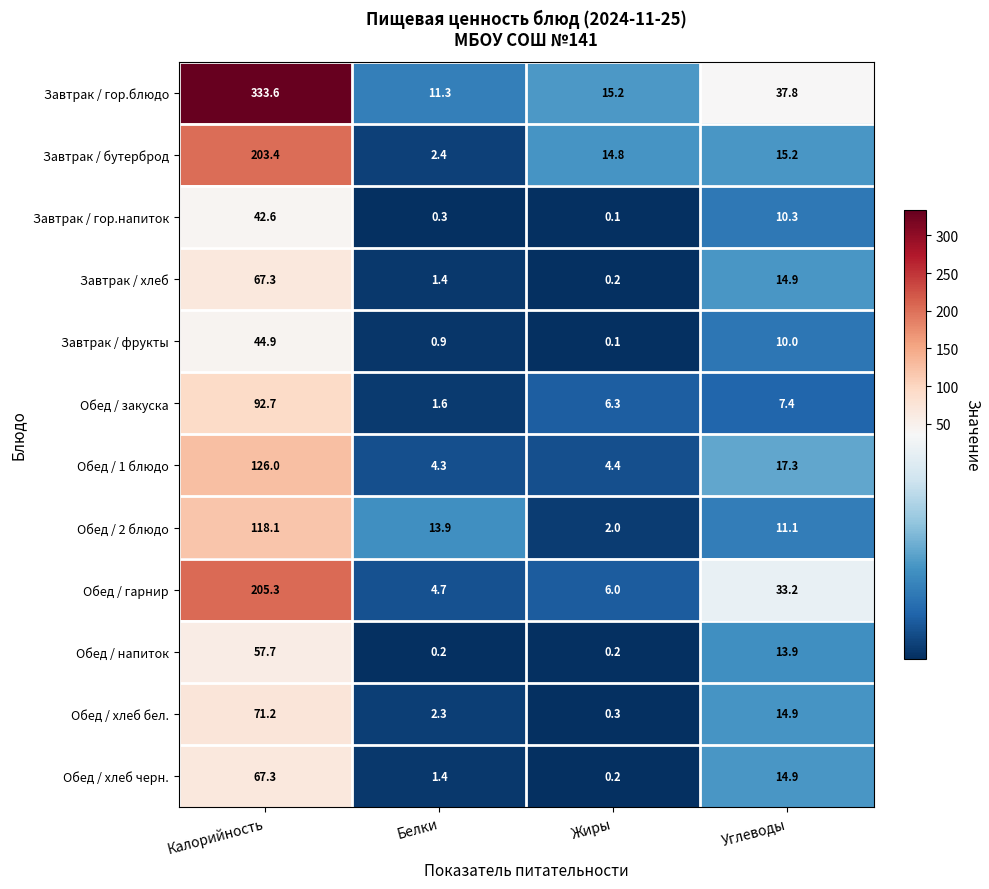

What is the total value across all series at Белки?

44.7